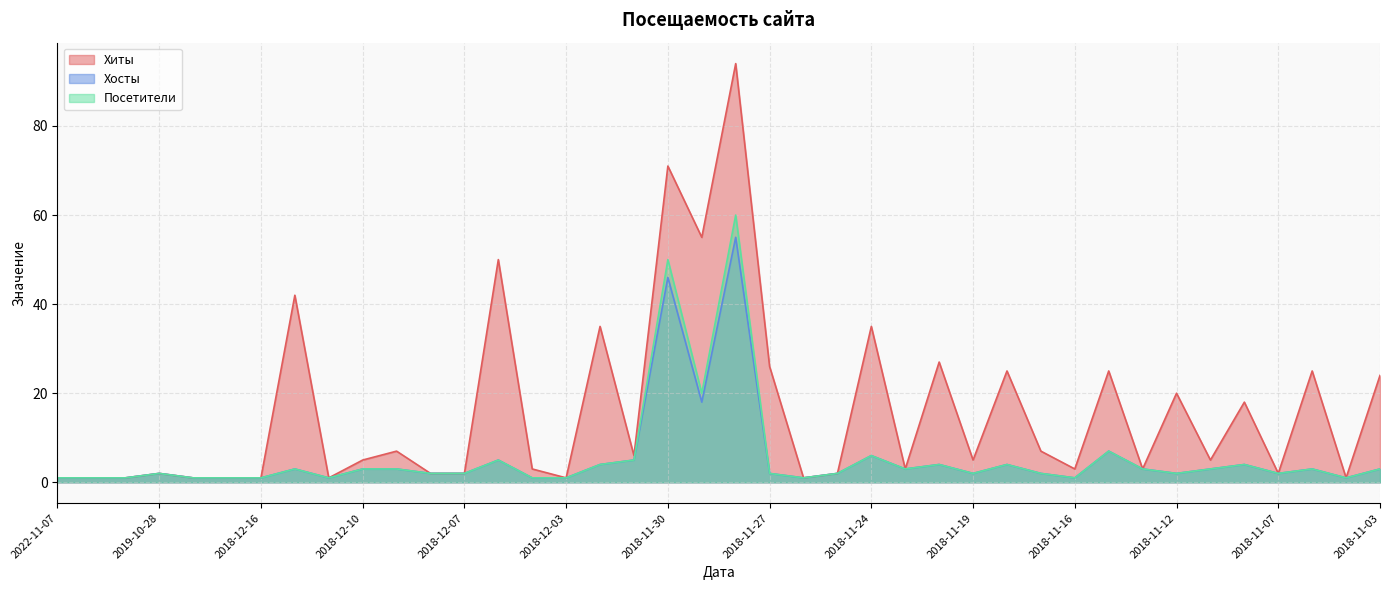

Reading right to left, transcribe all the data shown in this chart.

Хиты: 2018-11-03=24	2018-11-05=1	2018-11-06=25	2018-11-07=2	2018-11-09=18	2018-11-11=5	2018-11-12=20	2018-11-13=3	2018-11-15=25	2018-11-16=3	2018-11-17=7	2018-11-18=25	2018-11-19=5	2018-11-21=27	2018-11-22=3	2018-11-24=35	2018-11-25=2	2018-11-26=1	2018-11-27=26	2018-11-28=94	2018-11-29=55	2018-11-30=71	2018-12-01=6	2018-12-02=35	2018-12-03=1	2018-12-04=3	2018-12-05=50	2018-12-07=2	2018-12-08=2	2018-12-09=7	2018-12-10=5	2018-12-11=1	2018-12-12=42	2018-12-16=1	2018-12-19=1	2019-01-23=1	2019-10-28=2	2020-09-24=1	2022-11-06=1	2022-11-07=1
Хосты: 2018-11-03=3	2018-11-05=1	2018-11-06=3	2018-11-07=2	2018-11-09=4	2018-11-11=3	2018-11-12=2	2018-11-13=3	2018-11-15=7	2018-11-16=1	2018-11-17=2	2018-11-18=4	2018-11-19=2	2018-11-21=4	2018-11-22=3	2018-11-24=6	2018-11-25=2	2018-11-26=1	2018-11-27=2	2018-11-28=55	2018-11-29=18	2018-11-30=46	2018-12-01=5	2018-12-02=4	2018-12-03=1	2018-12-04=1	2018-12-05=5	2018-12-07=2	2018-12-08=2	2018-12-09=3	2018-12-10=3	2018-12-11=1	2018-12-12=3	2018-12-16=1	2018-12-19=1	2019-01-23=1	2019-10-28=2	2020-09-24=1	2022-11-06=1	2022-11-07=1
Посетители: 2018-11-03=3	2018-11-05=1	2018-11-06=3	2018-11-07=2	2018-11-09=4	2018-11-11=3	2018-11-12=2	2018-11-13=3	2018-11-15=7	2018-11-16=1	2018-11-17=2	2018-11-18=4	2018-11-19=2	2018-11-21=4	2018-11-22=3	2018-11-24=6	2018-11-25=2	2018-11-26=1	2018-11-27=2	2018-11-28=60	2018-11-29=20	2018-11-30=50	2018-12-01=5	2018-12-02=4	2018-12-03=1	2018-12-04=1	2018-12-05=5	2018-12-07=2	2018-12-08=2	2018-12-09=3	2018-12-10=3	2018-12-11=1	2018-12-12=3	2018-12-16=1	2018-12-19=1	2019-01-23=1	2019-10-28=2	2020-09-24=1	2022-11-06=1	2022-11-07=1